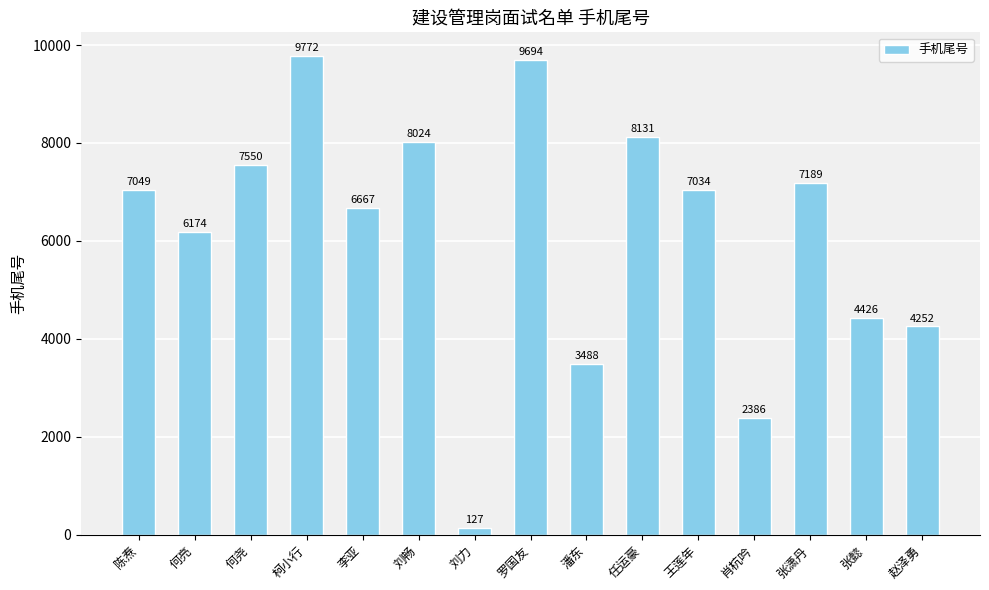

The value at 陈焘 is 7049. True or false?

True